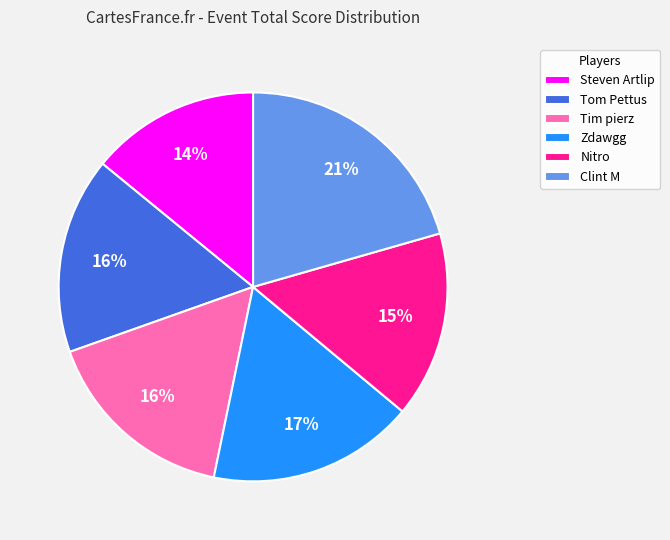

What is the ratio of the value at Tim pierz to the value at Nitro?

1.1